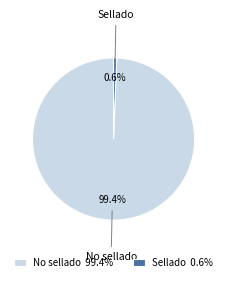

To the nearest percent, what is the difference between the largest and smallest slice percentages?

99%